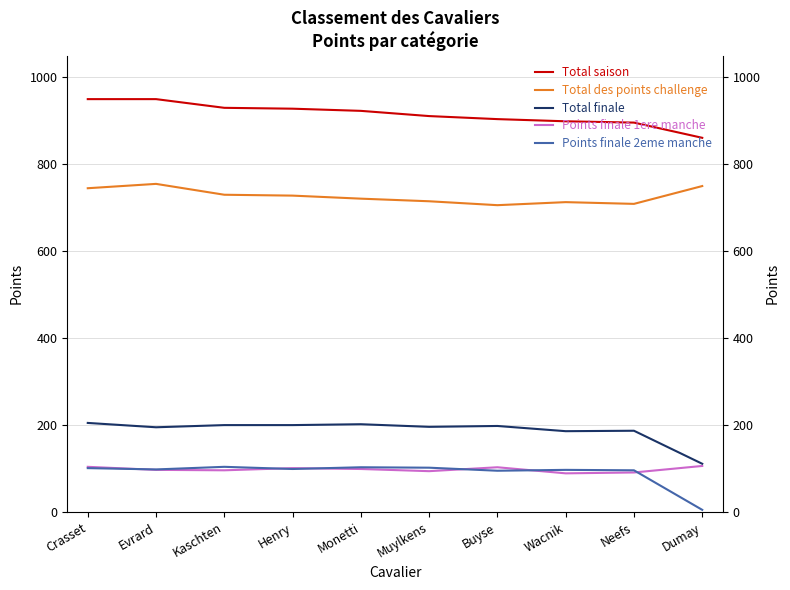

Does the chart have visible grid lines?

Yes